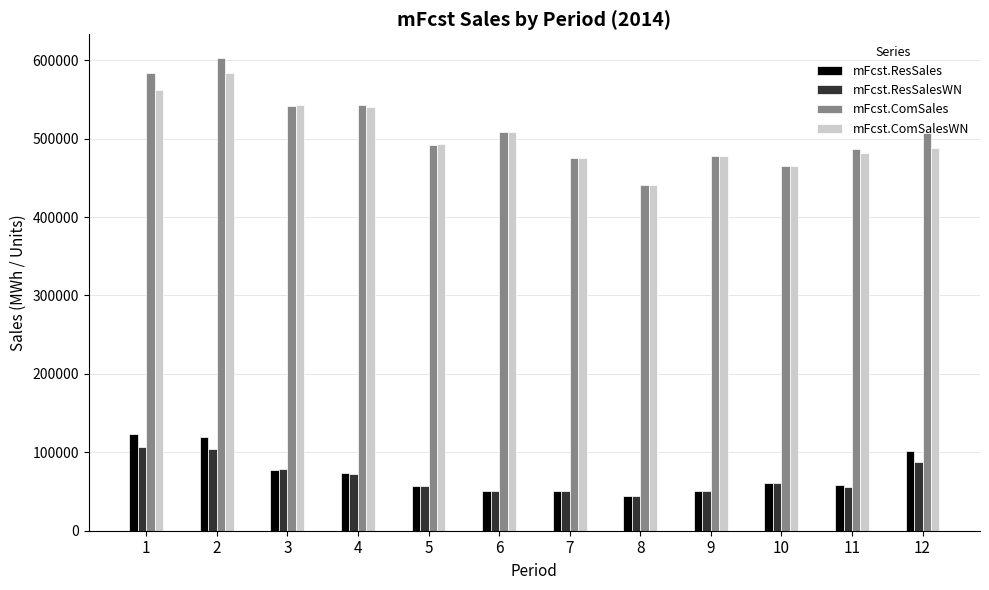

Which category has the lowest value across all series?

8